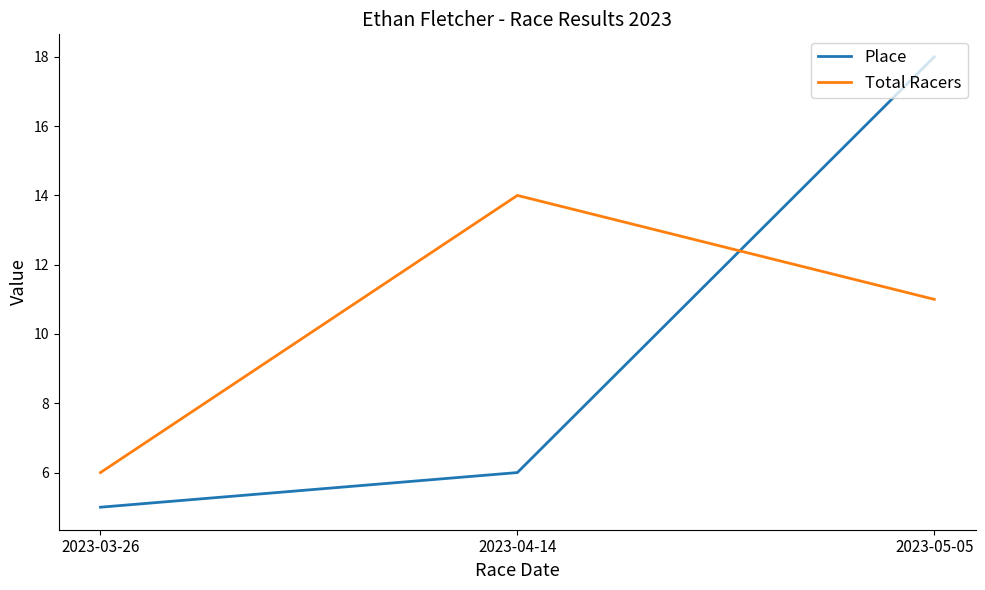

Reading left to right, transcribe all the data shown in this chart.

Place: 5	6	18
Total Racers: 6	14	11